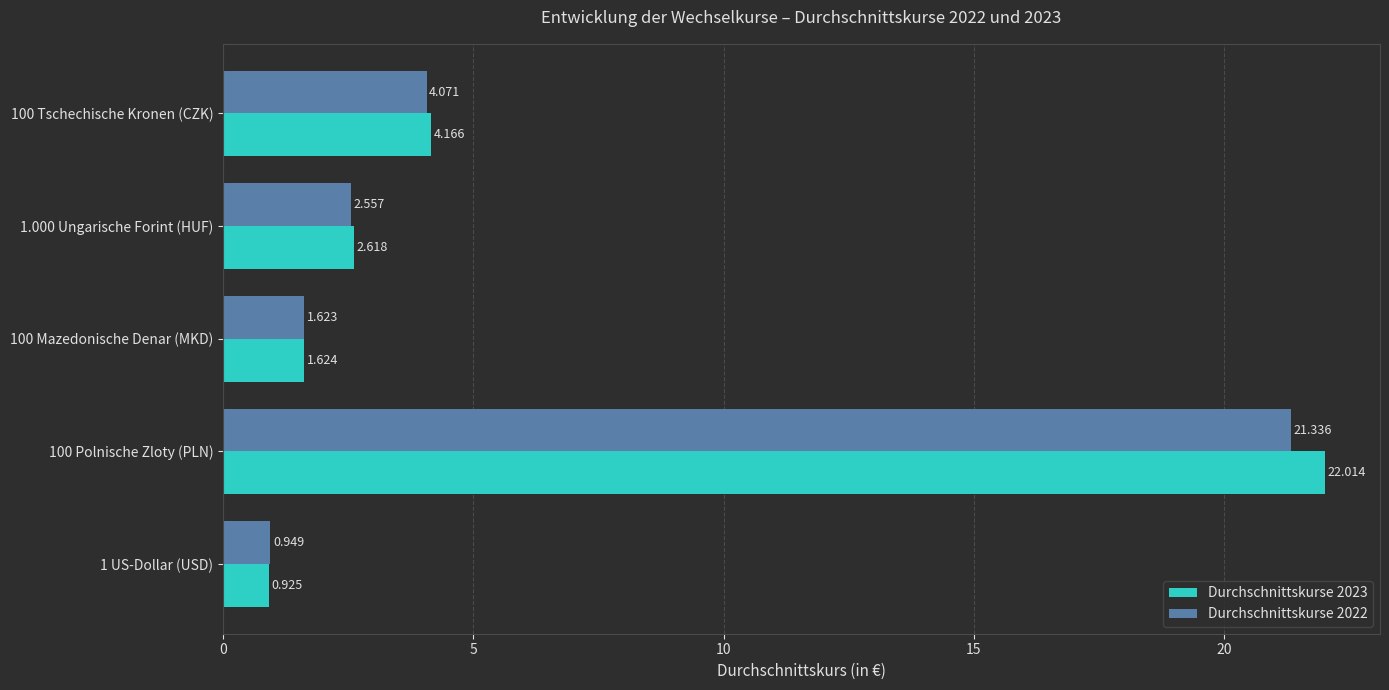

Is the value of Durchschnittskurse 2022 at 100 Mazedonische Denar (MKD) greater than the value of Durchschnittskurse 2023 at 100 Tschechische Kronen (CZK)?

No